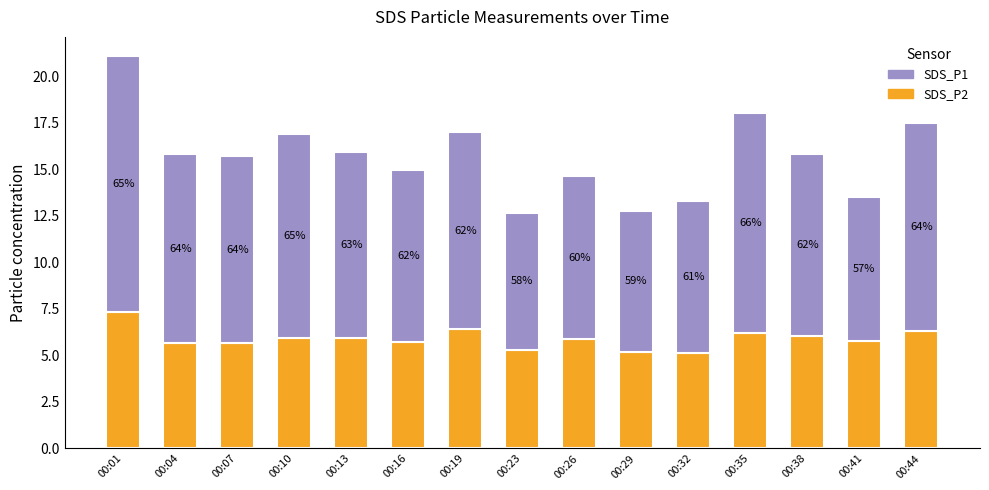

Where is SDS_P1 nearest to the value 10?

00:07